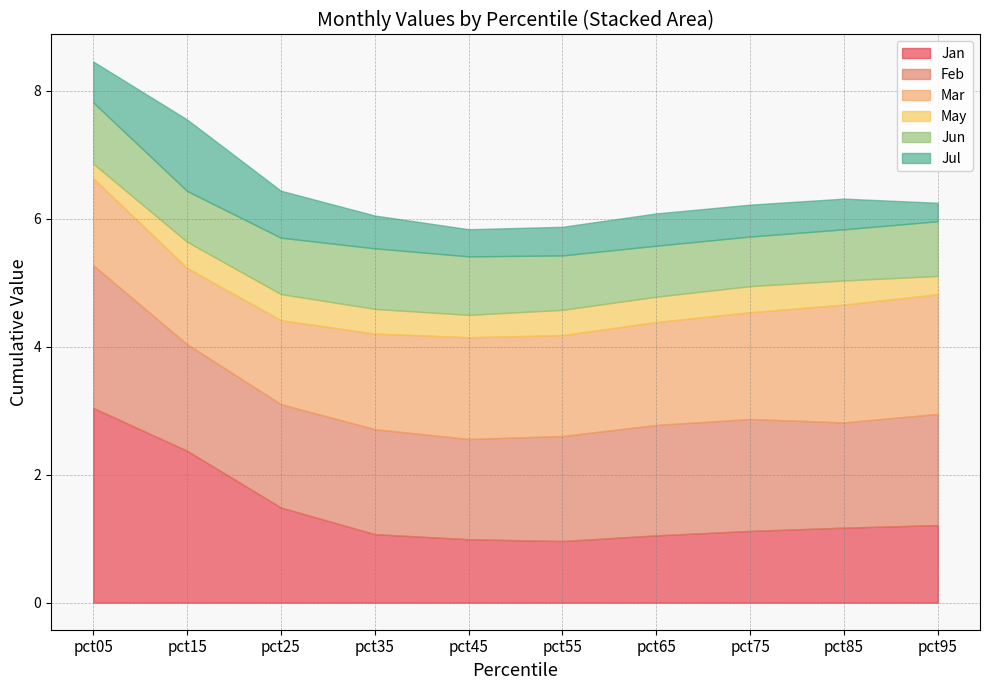

Where is the first local minimum for Jul?

pct45